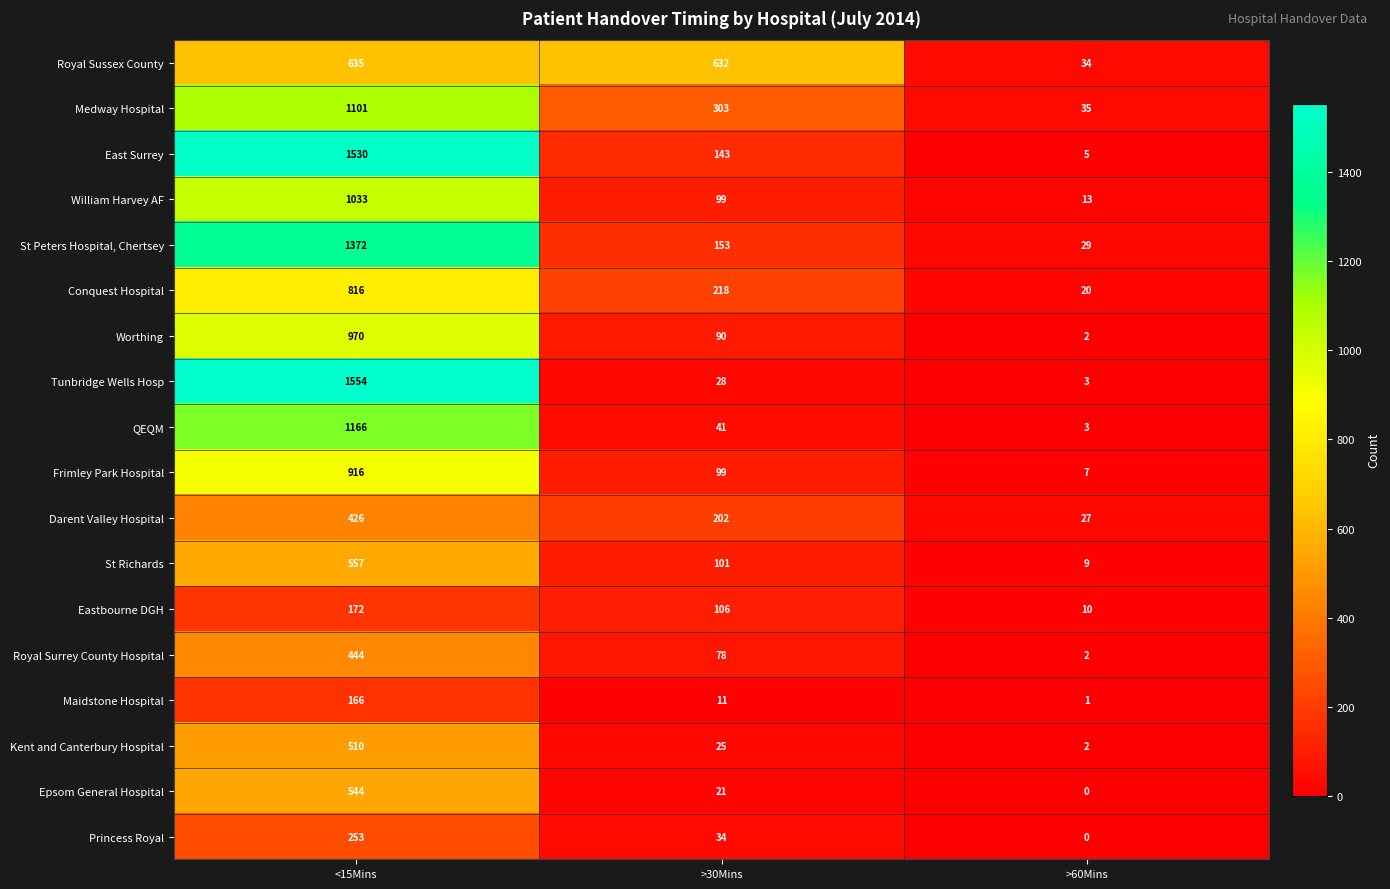

Is it true that Conquest Hospital equals 816 at <15Mins?

True